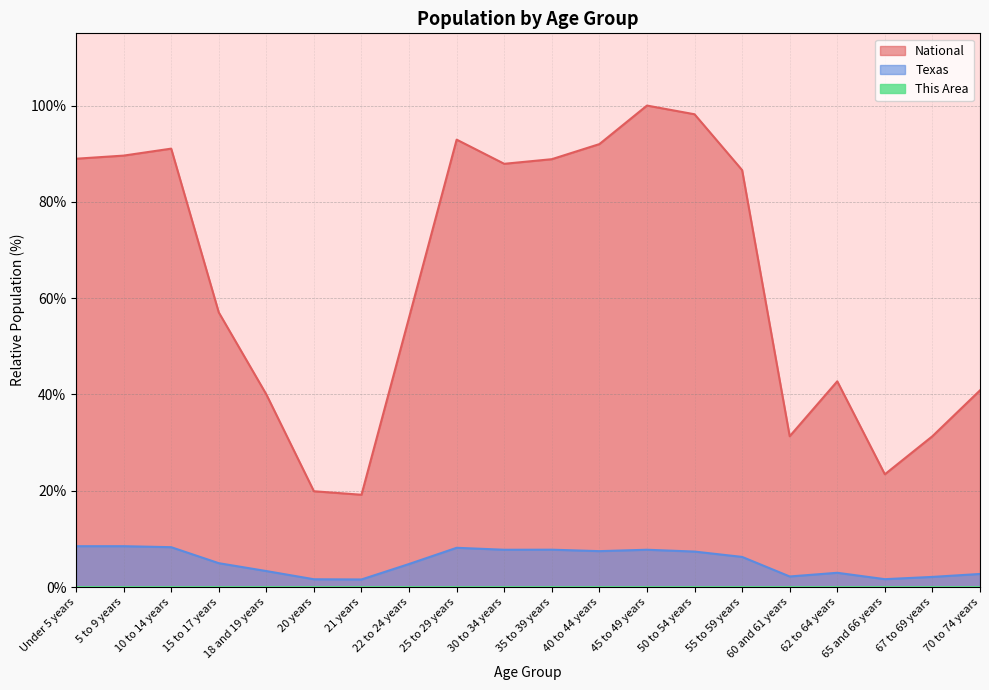

In Texas, how many points are lower than both neighbors (excluding endpoints)?

5